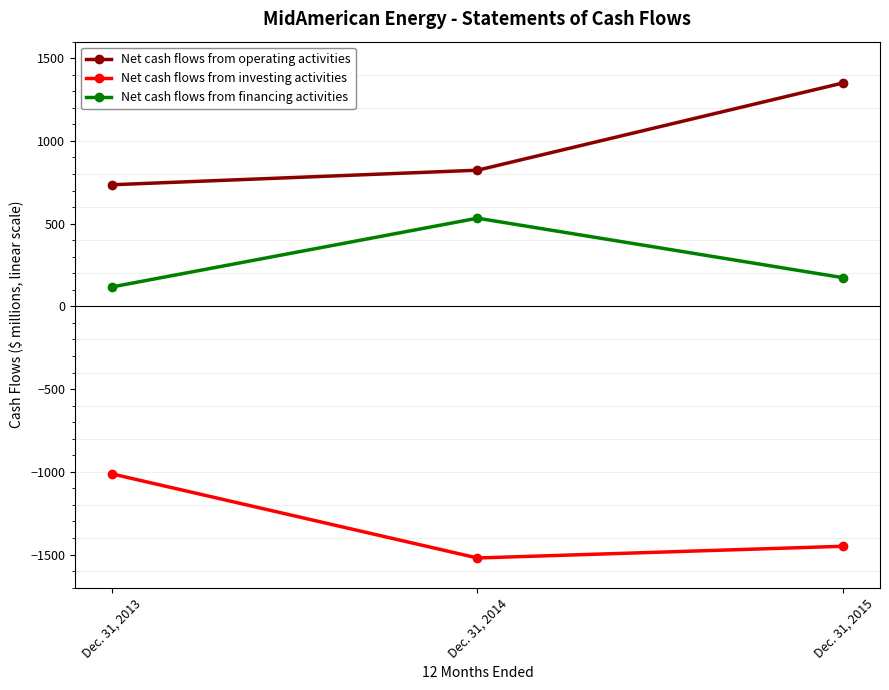

How many values in the Net cash flows from investing activities series are below -1450?

1